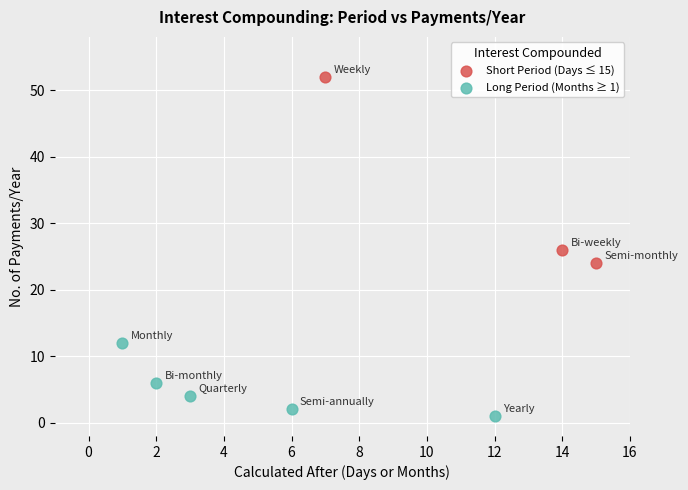

Which series has the largest Y range (max minus min)?

Short Period (Days ≤ 15)